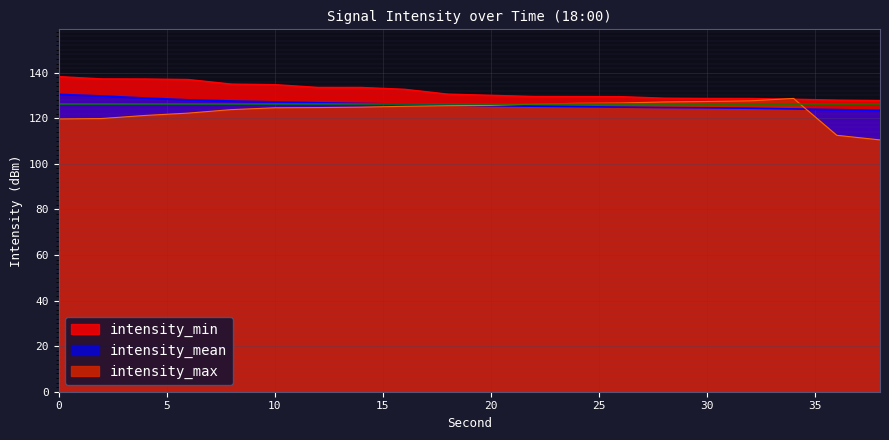

Rank the series by their average value, from lowest to highest.

intensity_max, intensity_mean, intensity_min